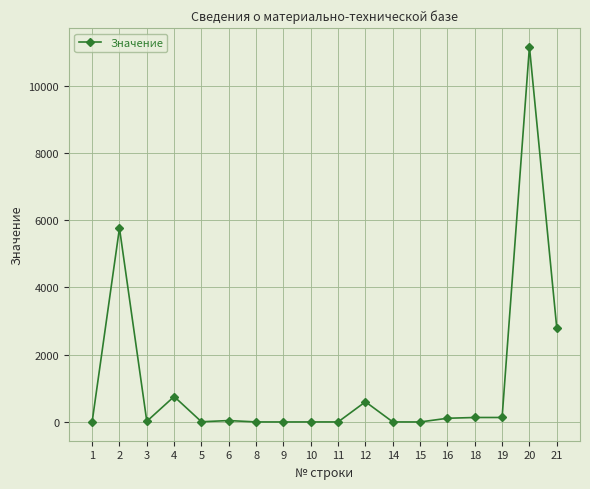

Is it true that the value at 12 is 1008?

False